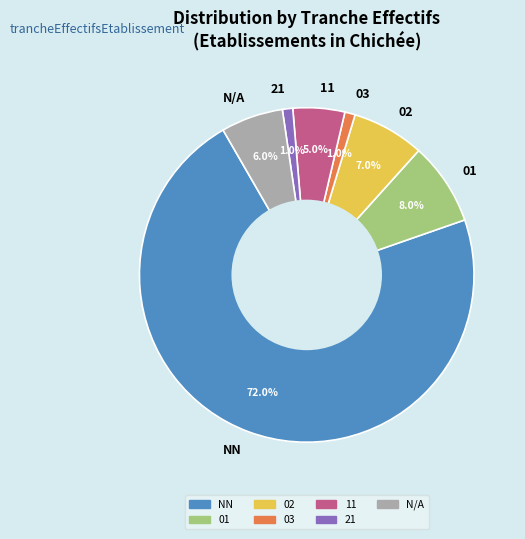

Is there a majority slice in this chart?

Yes